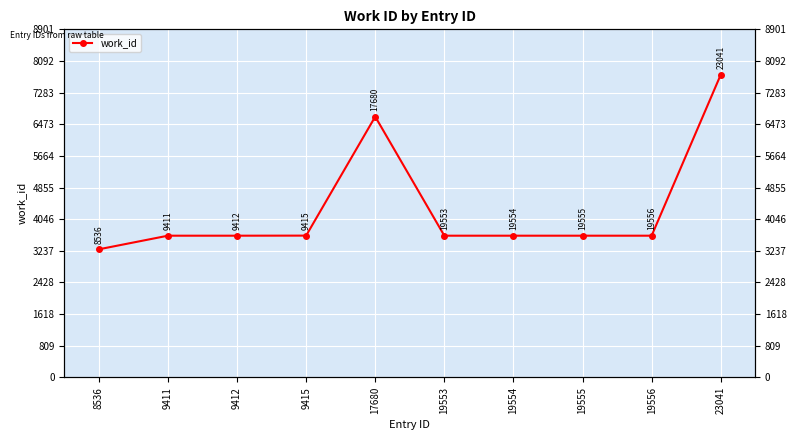

List the labels in order of value, smallest first.

8536, 9411, 9412, 19553, 19554, 19555, 19556, 9415, 17680, 23041